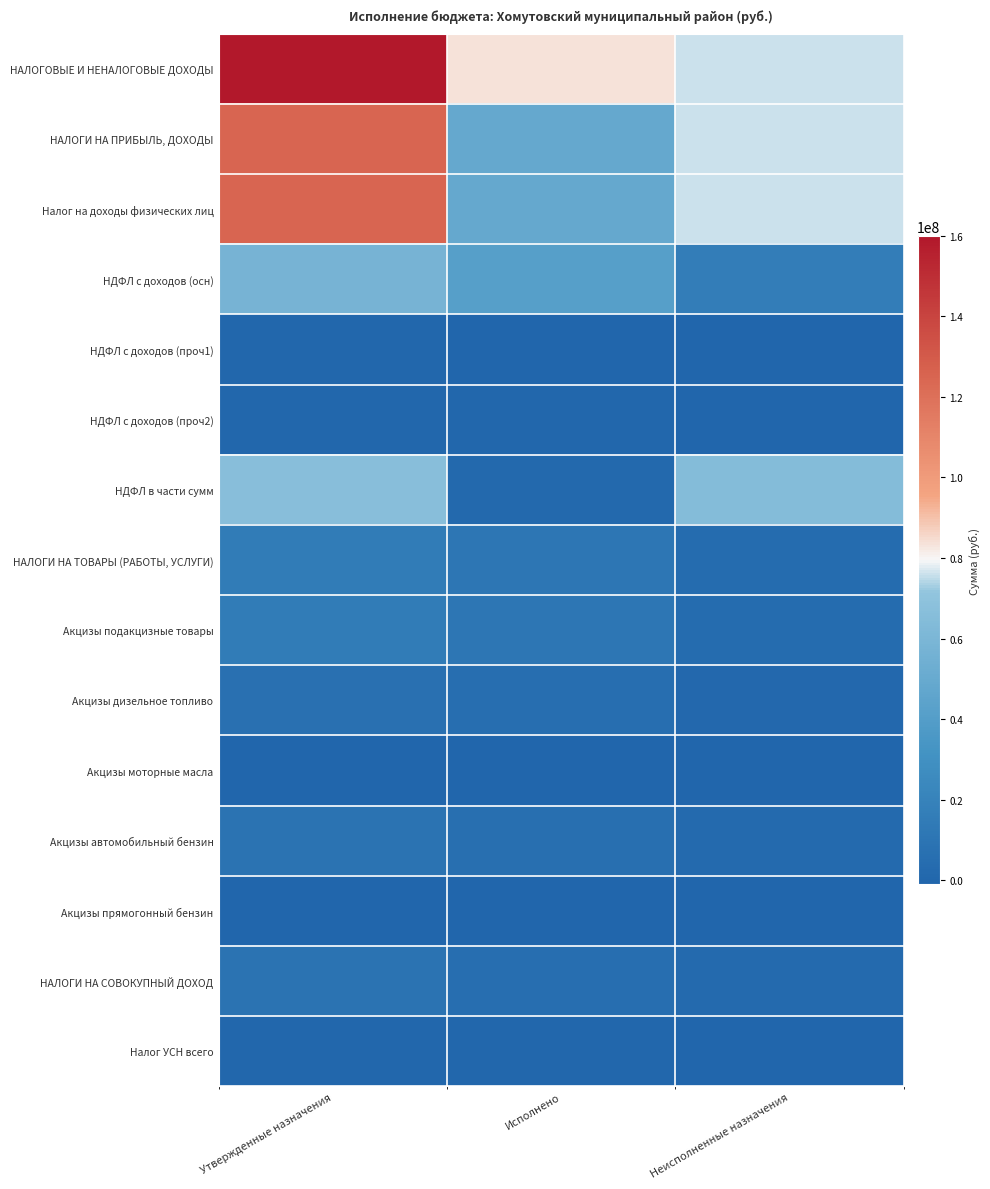

Reading left to right, extract all data points from this chart.

НАЛОГОВЫЕ И НЕНАЛОГОВЫЕ ДОХОДЫ: Утвержденные назначения=159838437.0	Исполнено=83889917.3	Неисполненные назначения=75948519.7
НАЛОГИ НА ПРИБЫЛЬ, ДОХОДЫ: Утвержденные назначения=125268017.0	Исполнено=48930515.6	Неисполненные назначения=76337501.4
Налог на доходы физических лиц: Утвержденные назначения=125268017.0	Исполнено=48930515.6	Неисполненные назначения=76337501.4
НДФЛ с доходов (осн): Утвержденные назначения=57890231.0	Исполнено=41690701.6	Неисполненные назначения=16199529.4
НДФЛ с доходов (проч1): Утвержденные назначения=292678.0	Исполнено=115374.4	Неисполненные назначения=177303.6
НДФЛ с доходов (проч2): Утвержденные назначения=581529.0	Исполнено=374851.8	Неисполненные назначения=206677.2
НДФЛ в части сумм: Утвержденные назначения=66503579.0	Исполнено=1757036.8	Неисполненные назначения=64746542.2
НАЛОГИ НА ТОВАРЫ (РАБОТЫ, УСЛУГИ): Утвержденные назначения=14733930.0	Исполнено=10963507.7	Неисполненные назначения=3770422.4
Акцизы подакцизные товары: Утвержденные назначения=14733930.0	Исполнено=10963507.7	Неисполненные назначения=3770422.4
Акцизы дизельное топливо: Утвержденные назначения=6978730.0	Исполнено=5626005.7	Неисполненные назначения=1352724.3
Акцизы моторные масла: Утвержденные назначения=48470.0	Исполнено=29951.0	Неисполненные назначения=18519.0
Акцизы автомобильный бензин: Утвержденные назначения=8627130.0	Исполнено=5966758.9	Неисполненные назначения=2660371.1
Акцизы прямогонный бензин: Утвержденные назначения=-920400.0	Исполнено=-659207.9	Неисполненные назначения=-261192.1
НАЛОГИ НА СОВОКУПНЫЙ ДОХОД: Утвержденные назначения=8643162.0	Исполнено=5873264.6	Неисполненные назначения=2769897.4
Налог УСН всего: Утвержденные назначения=521153.0	Исполнено=349574.5	Неисполненные назначения=171578.5